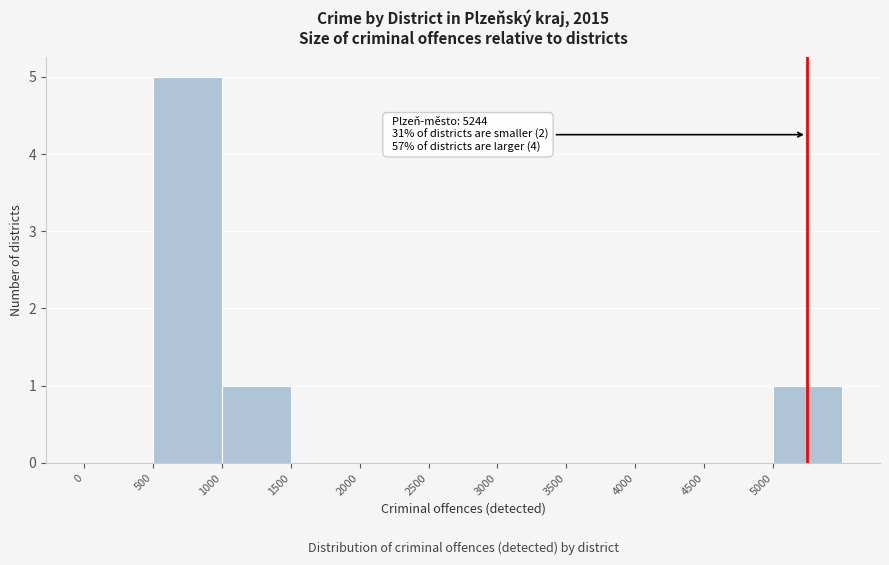

Over which range of the x-axis is the bar tallest?

500 to 1000